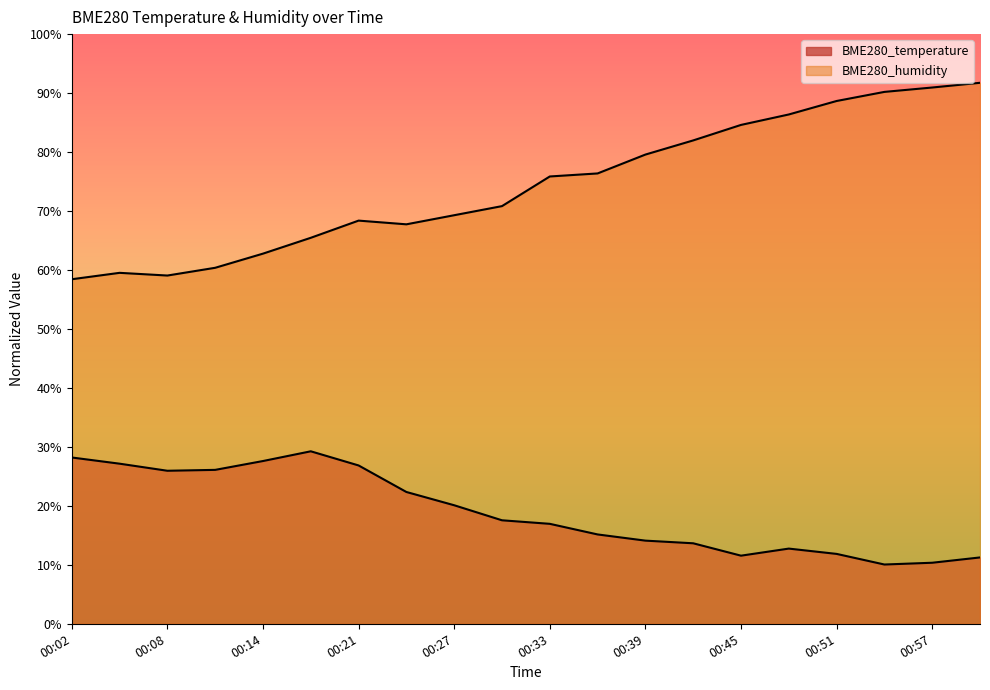

Rank the categories by BME280_humidity value from highest to lowest.

01:00, 00:57, 00:54, 00:51, 00:48, 00:45, 00:42, 00:39, 00:36, 00:33, 00:30, 00:27, 00:21, 00:24, 00:18, 00:14, 00:11, 00:05, 00:08, 00:02